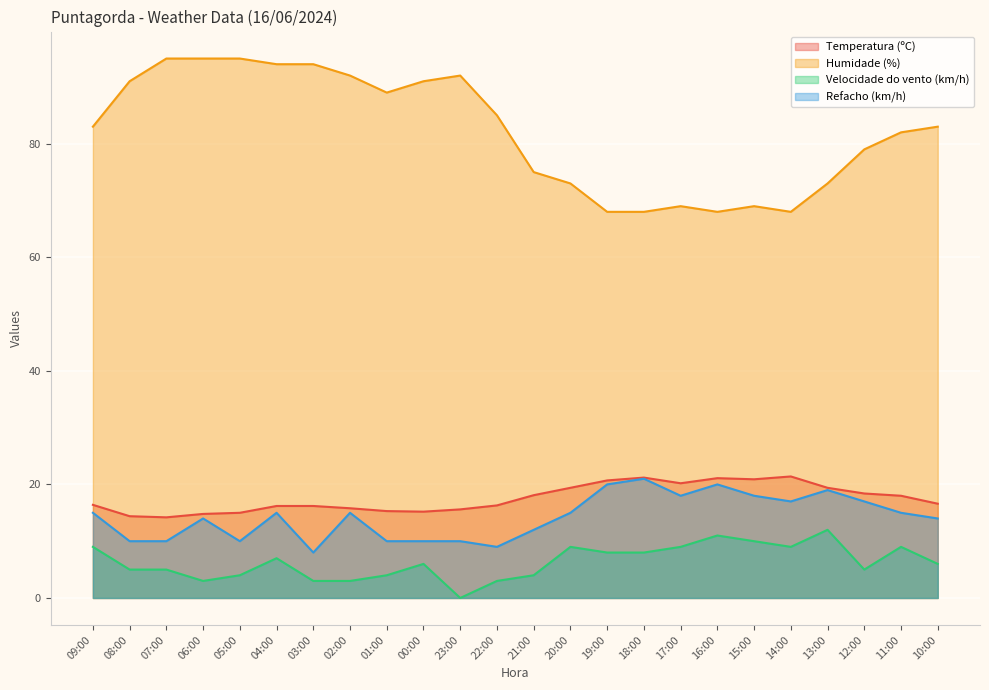

Which series has the largest range (max minus min)?

Humidade (%)